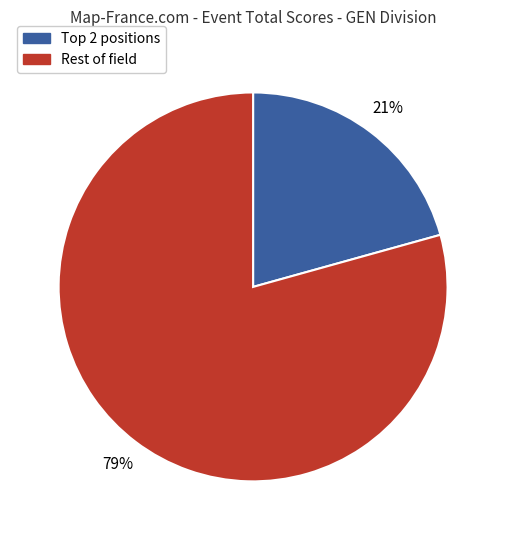

Is there a majority slice in this chart?

Yes